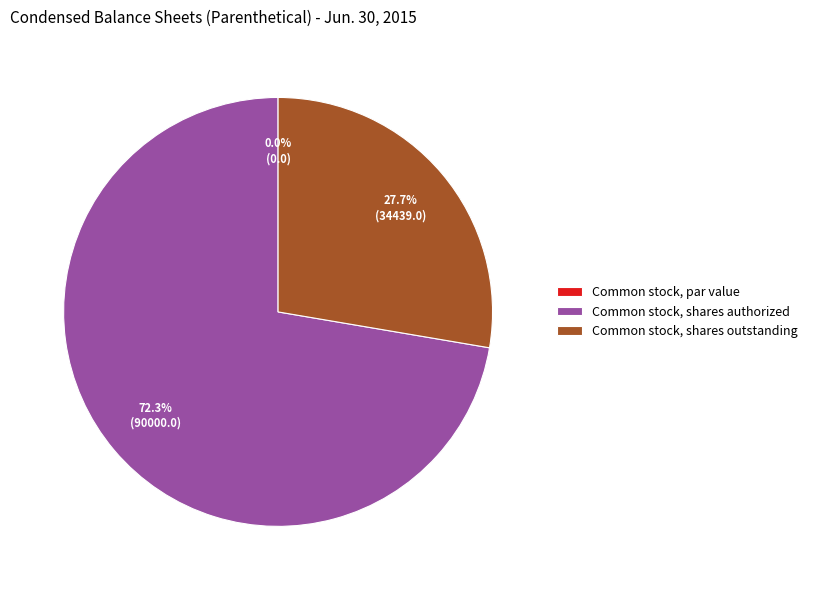

What is the total percentage of Common stock, shares outstanding and Common stock, shares authorized?

100.0%